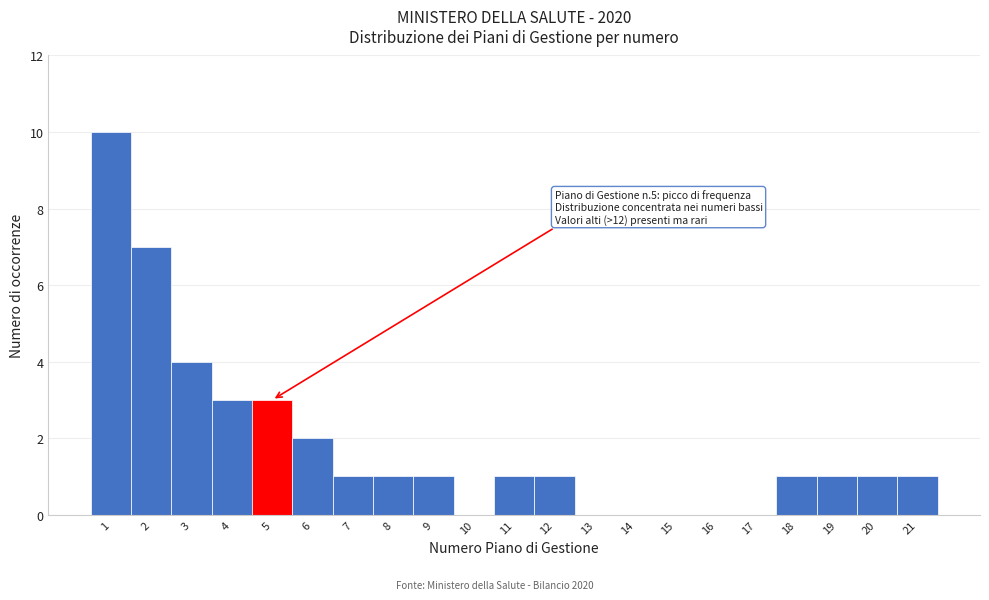

Over which range of the x-axis is the bar tallest?

0.5 to 1.5